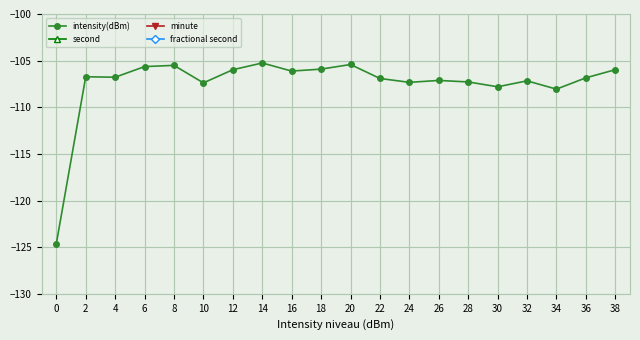

What is the difference between the maximum and second lowest values in the second series?

36.0